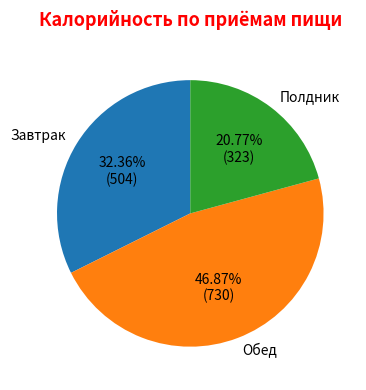

Do Обед and Завтрак together represent more than half of the pie?

Yes